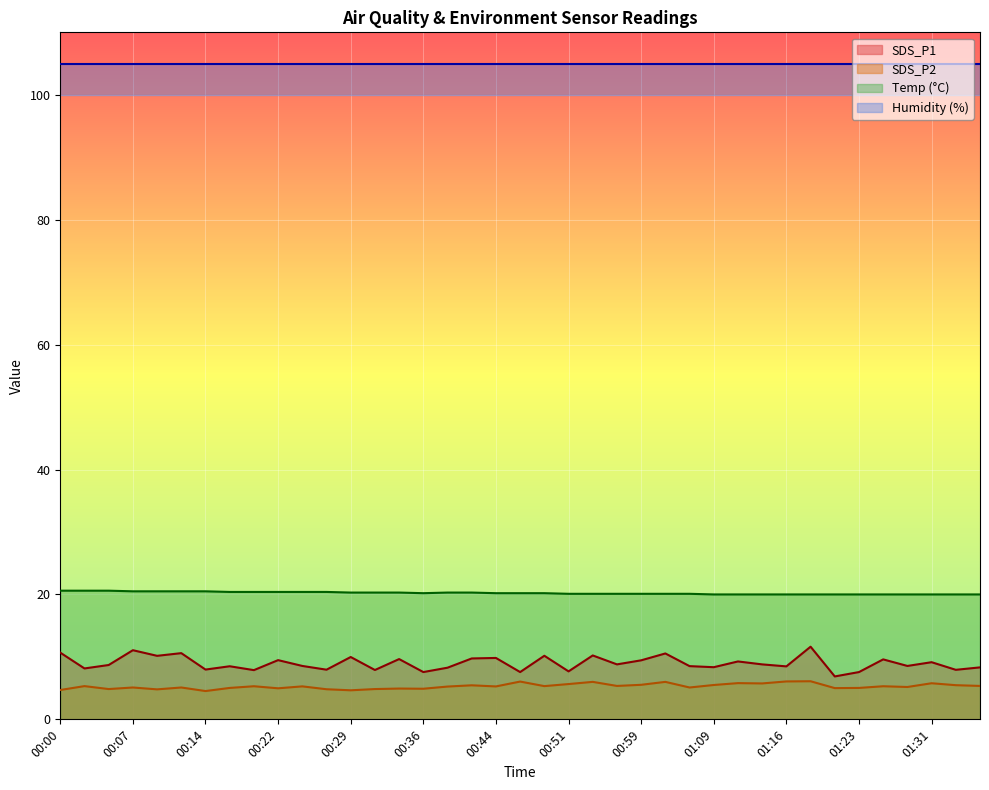

What is the label of the 26th point from the right?

00:31